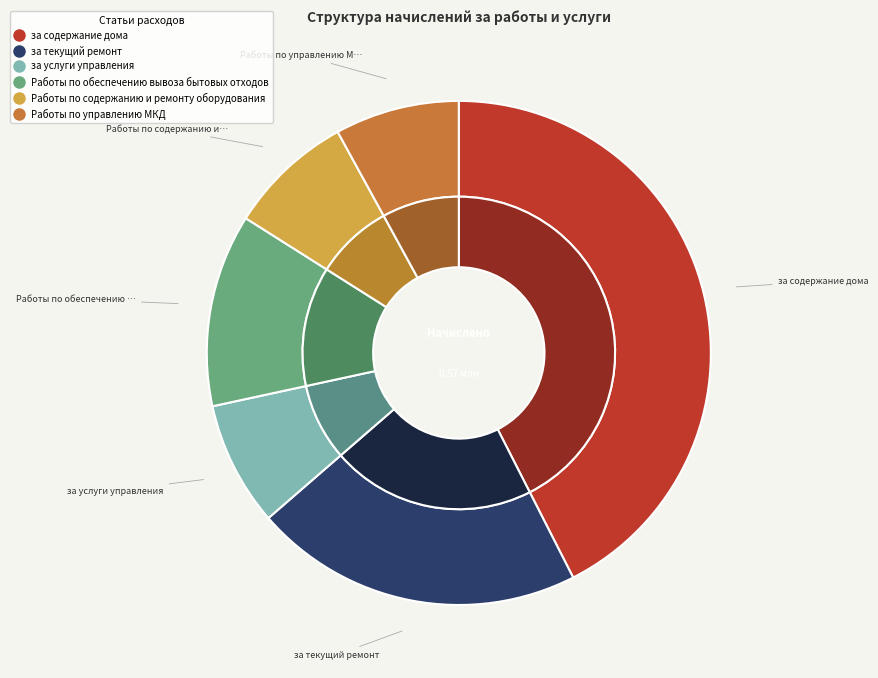

Is there a majority slice in this chart?

No